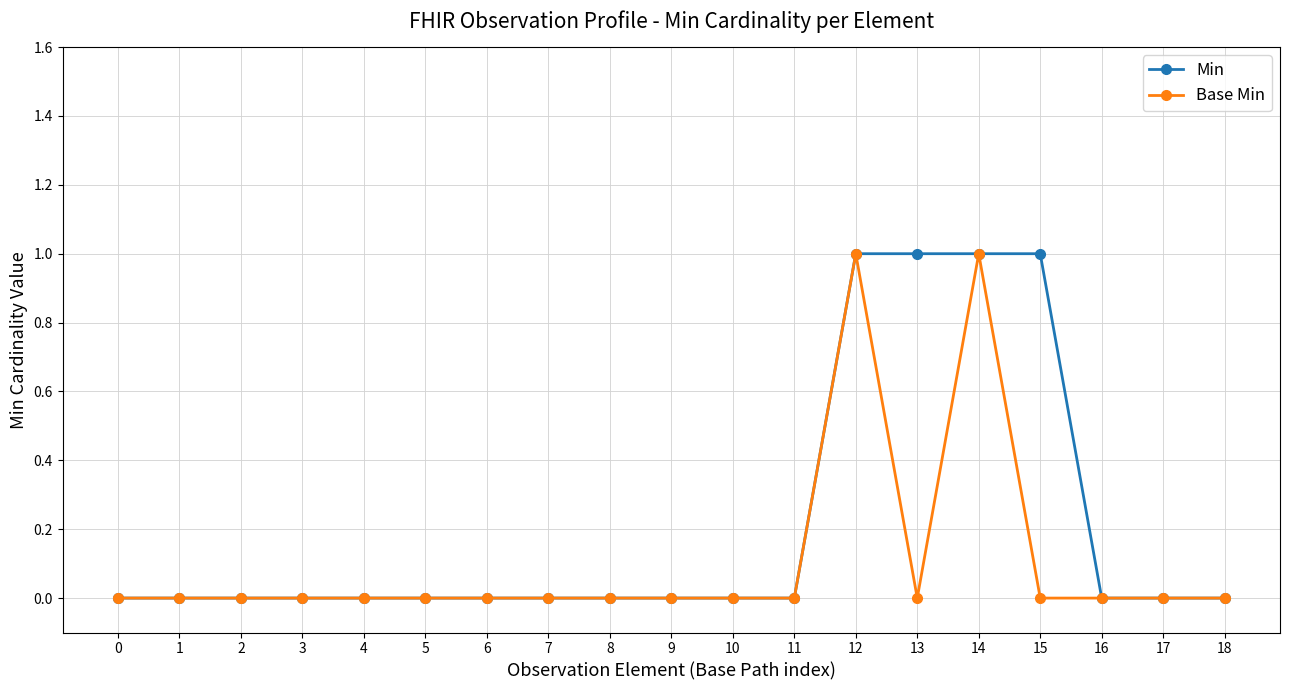

Count the number of data series in this chart.

2